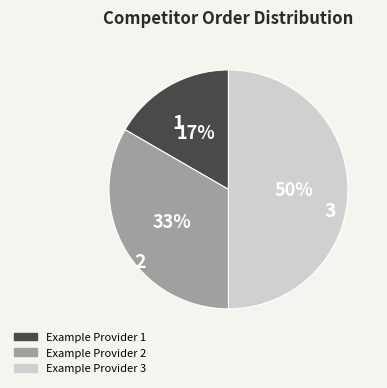

Does Example Provider 1 represent more than half of the total?

No